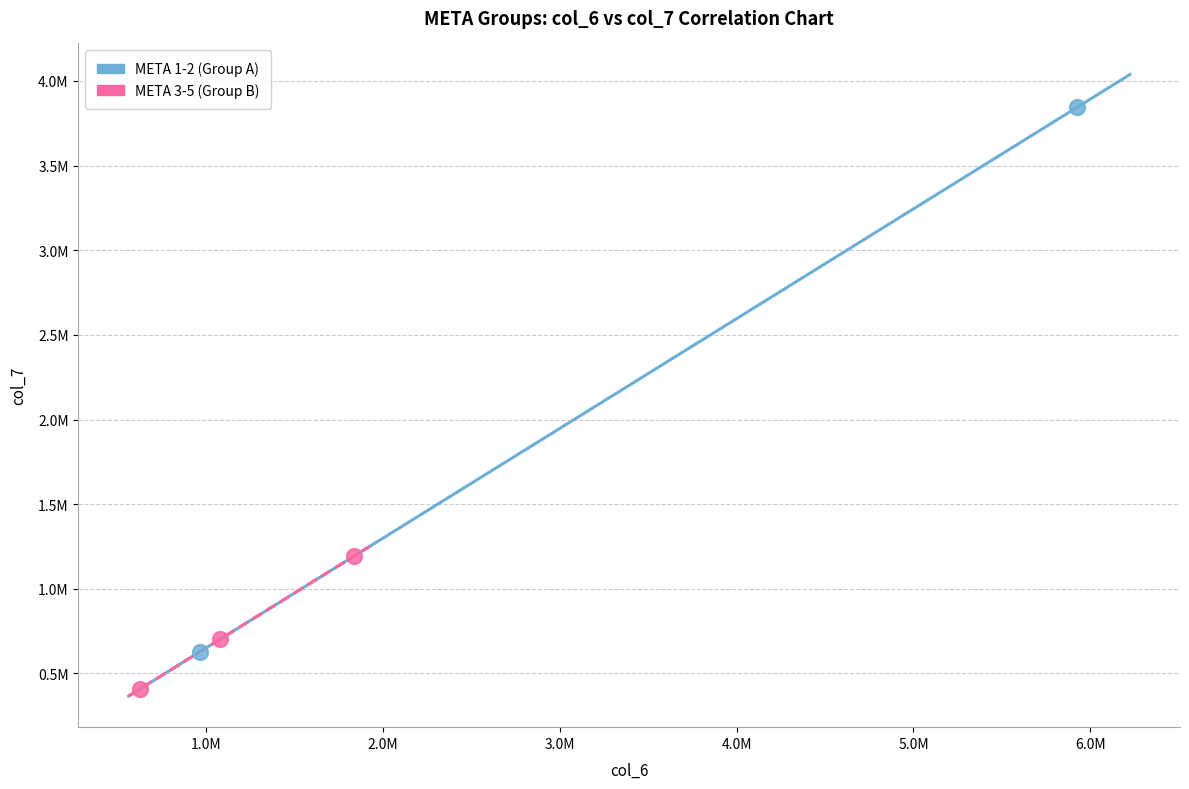

Which series contains the lowest Y value?

META 3-5 (Group B)